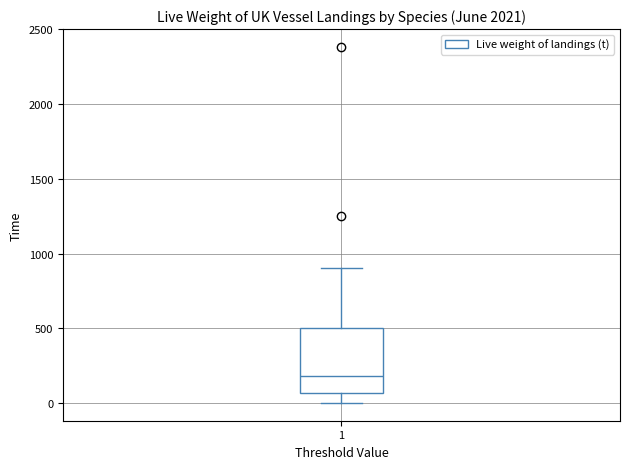

Where does the upper whisker of the box at x = 1 end on the y-axis? The values are not printed on the chart, so give them approximately, as read against the axis.

900